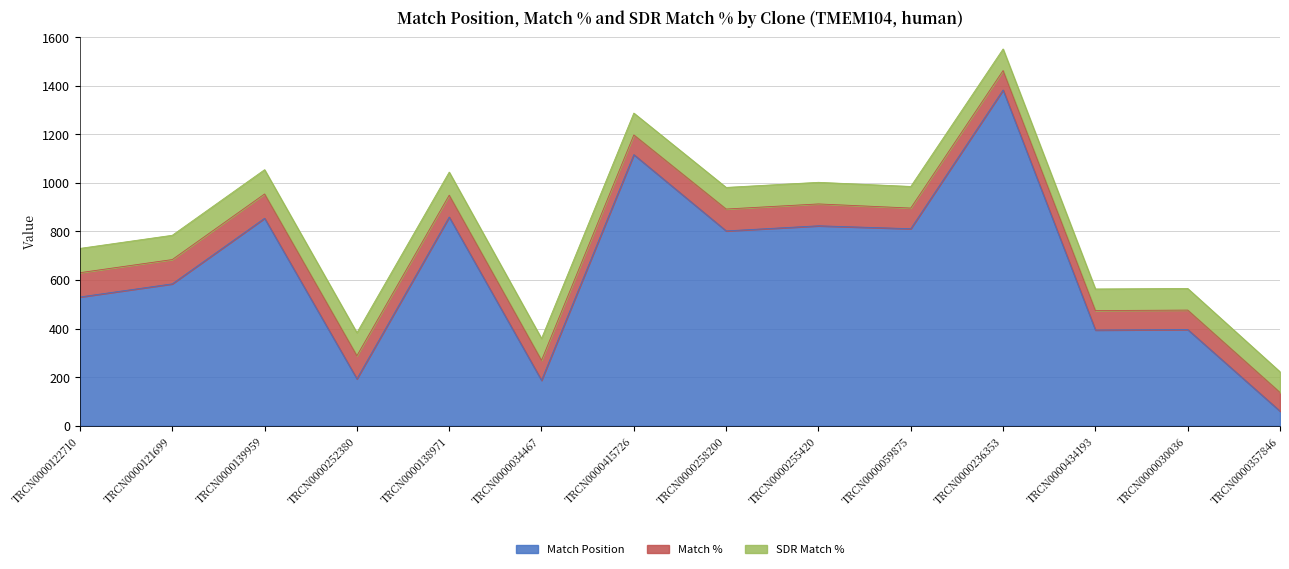

Reading left to right, transcribe all the data shown in this chart.

Match Position: TRCN0000122710=530	TRCN0000121699=584	TRCN0000139959=854	TRCN0000252380=193	TRCN0000138971=859	TRCN0000034467=187	TRCN0000415726=1116	TRCN0000258200=802	TRCN0000255420=823	TRCN0000059875=811	TRCN0000236353=1382	TRCN0000434193=394	TRCN0000030036=396	TRCN0000357846=60
Match %: TRCN0000122710=100	TRCN0000121699=100	TRCN0000139959=100	TRCN0000252380=95	TRCN0000138971=90	TRCN0000034467=82	TRCN0000415726=81	TRCN0000258200=90	TRCN0000255420=90	TRCN0000059875=85	TRCN0000236353=80	TRCN0000434193=80	TRCN0000030036=80	TRCN0000357846=77
SDR Match %: TRCN0000122710=100	TRCN0000121699=100	TRCN0000139959=100	TRCN0000252380=95	TRCN0000138971=95	TRCN0000034467=90	TRCN0000415726=90	TRCN0000258200=89	TRCN0000255420=89	TRCN0000059875=89	TRCN0000236353=89	TRCN0000434193=89	TRCN0000030036=89	TRCN0000357846=85